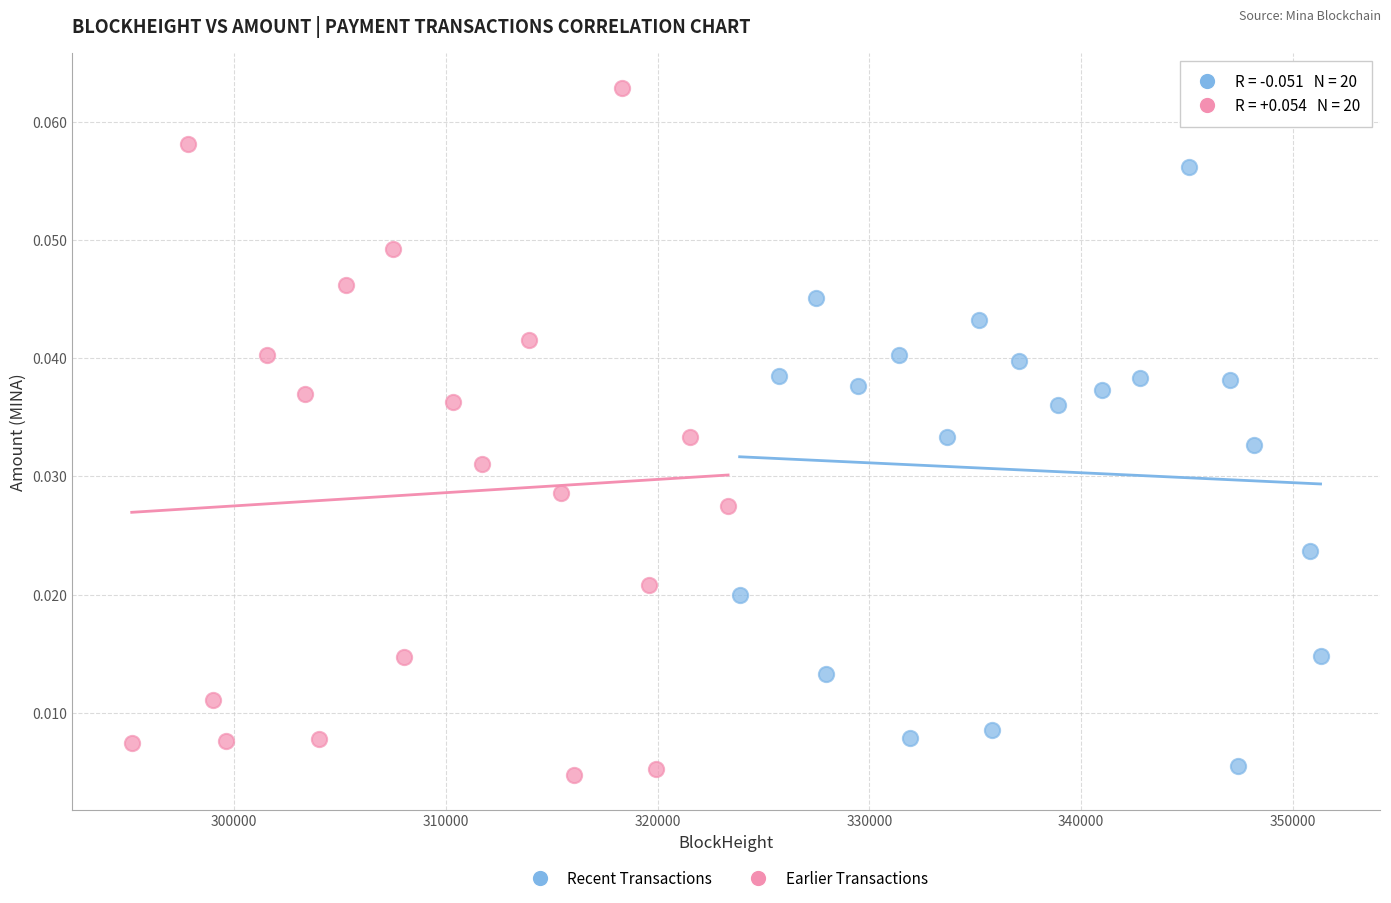

Which series reaches the minimum Y coordinate?

Earlier Transactions